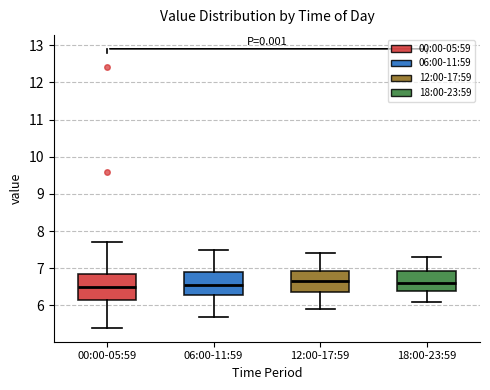

Reading left to right, read every box against the y-axis: the position of its median line, the range the box covers, and the ends of its whiskers. The values are not printed on the chart, so give them approximately, as read against the axis.

00:00-05:59: median 6.5, box 6.2 to 6.8, whiskers 5.4 to 7.7
06:00-11:59: median 6.6, box 6.3 to 6.9, whiskers 5.7 to 7.5
12:00-17:59: median 6.7, box 6.4 to 6.9, whiskers 5.9 to 7.4
18:00-23:59: median 6.6, box 6.4 to 6.9, whiskers 6.1 to 7.3